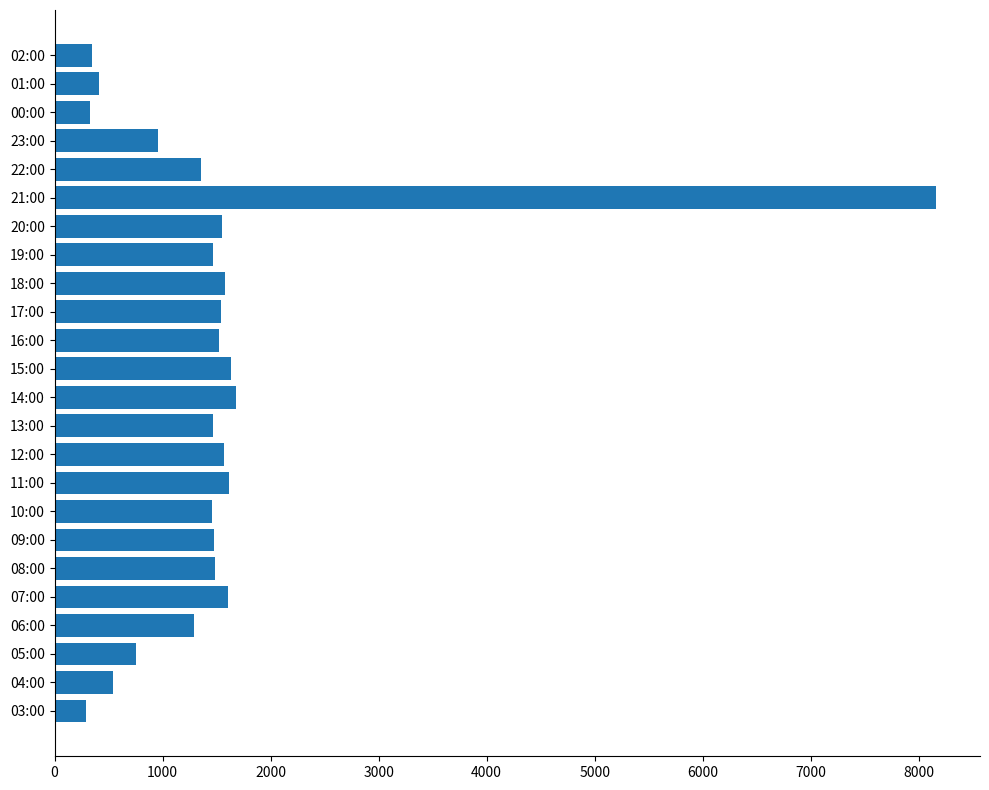

What is the maximum value shown in the chart?

8159